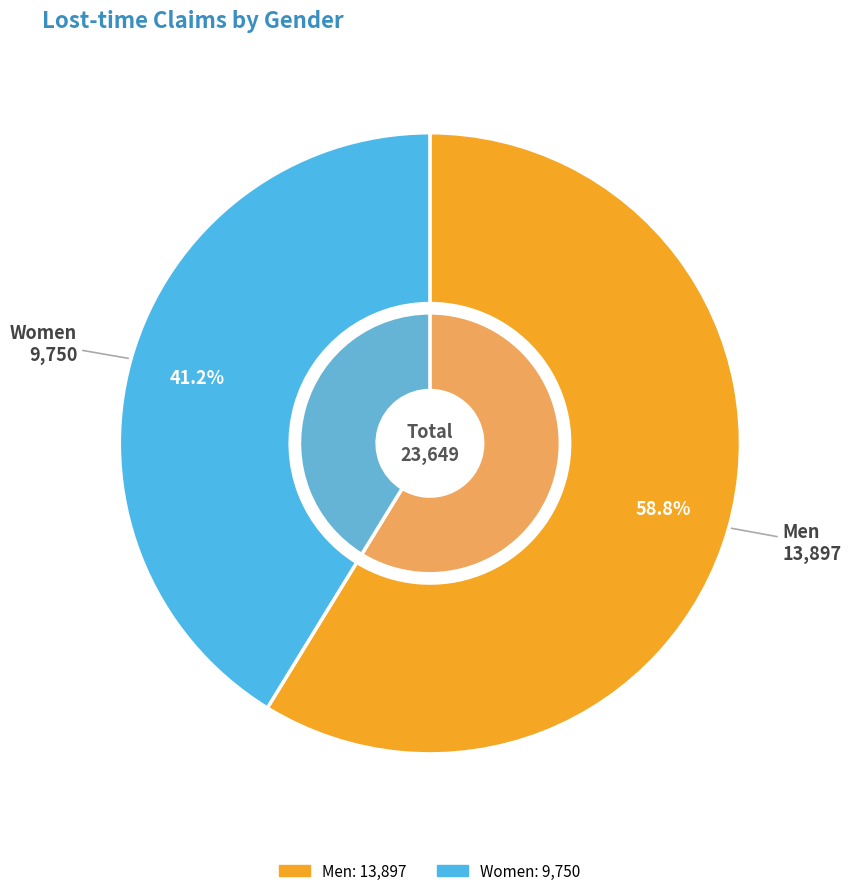

Which has a higher value, Men or Women?

Men